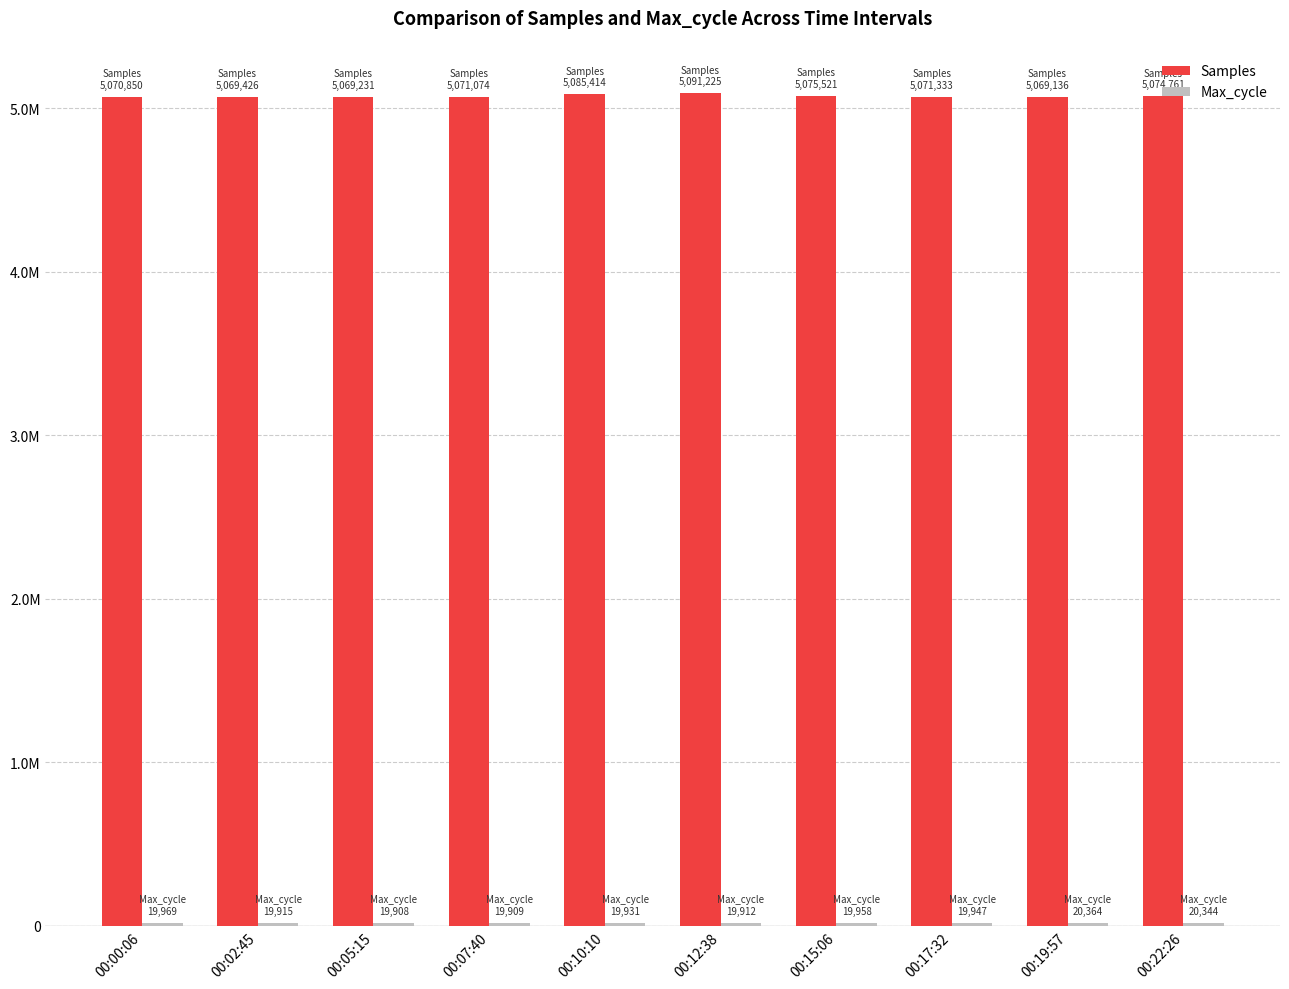

What is the difference between the second highest and minimum values in the Samples series?

16278